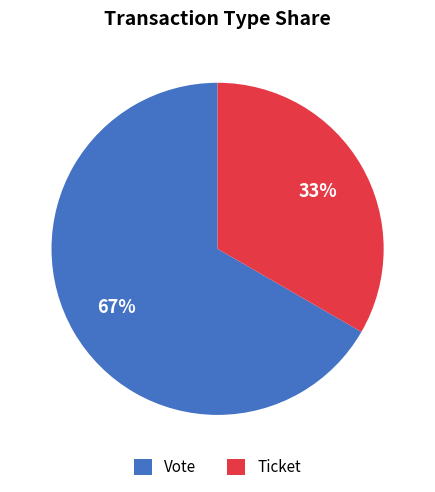

To the nearest percent, what is the combined percentage of Ticket and Vote?

100%